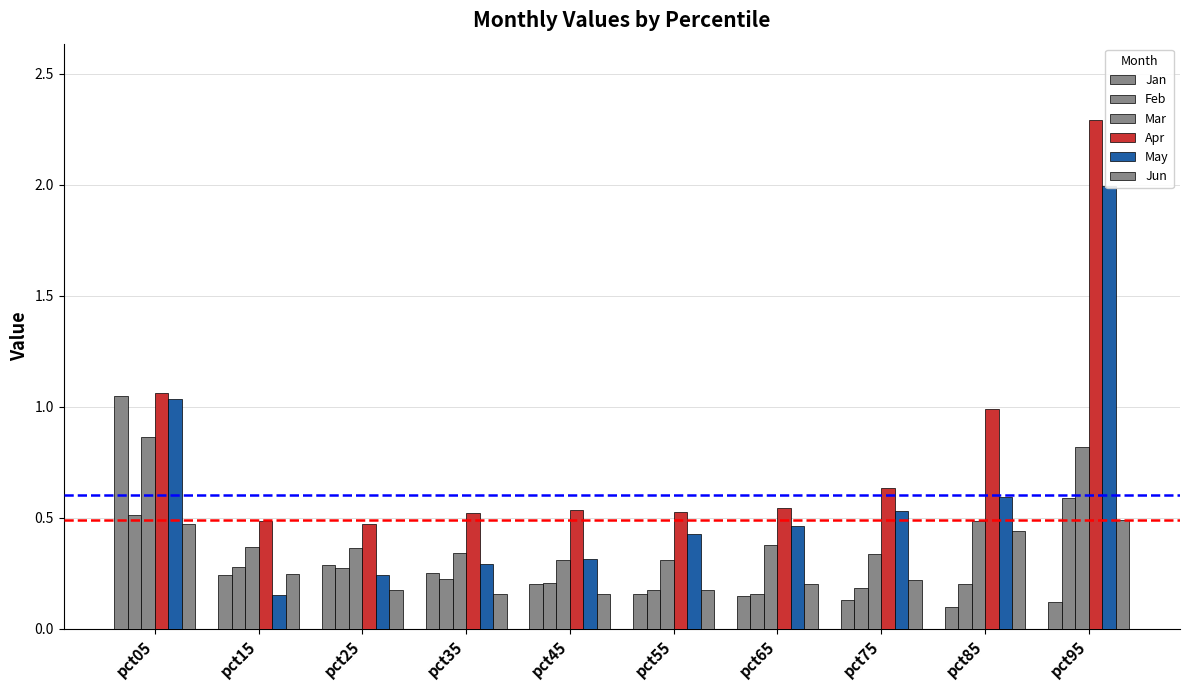

How many bars are there in total?

60